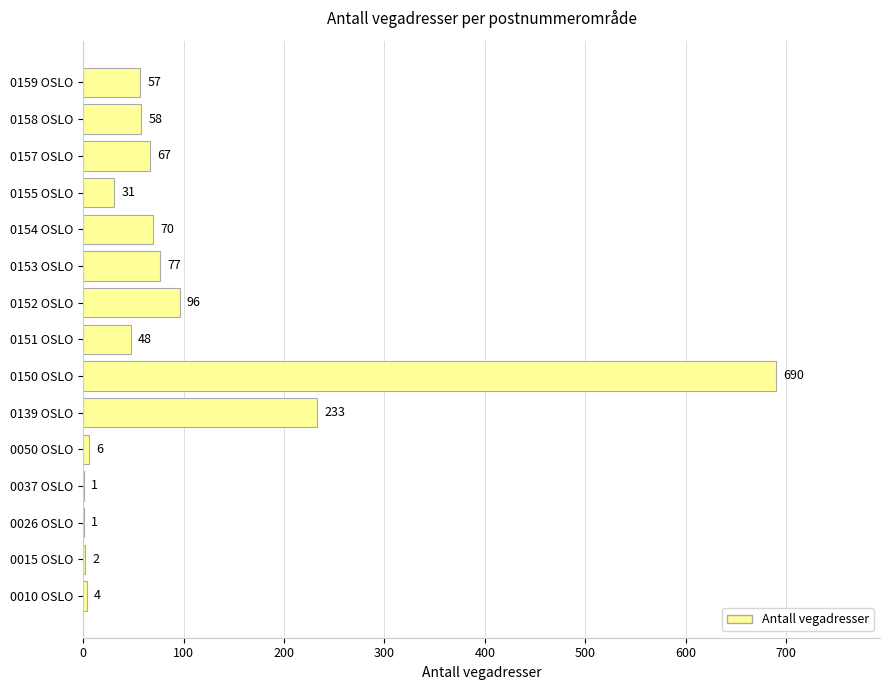

Approximately how many times larger is the value at 0150 OSLO compared to 0026 OSLO?

690.0